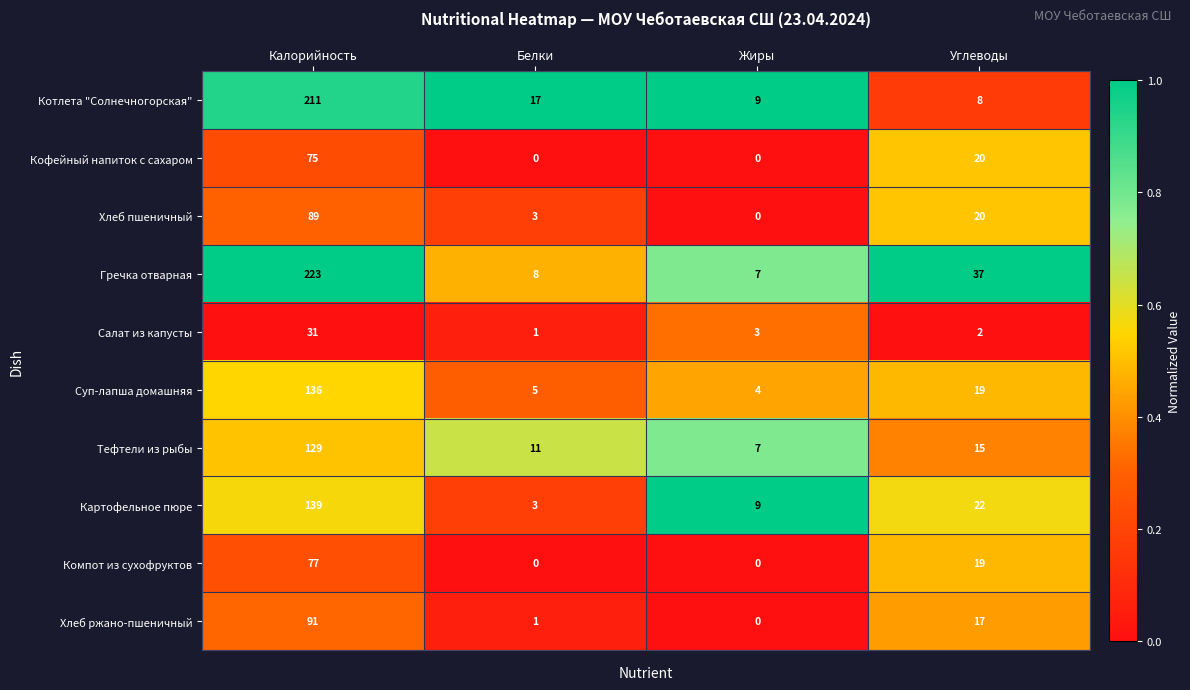

Is it true that Хлеб пшеничный equals -56 at Жиры?

False